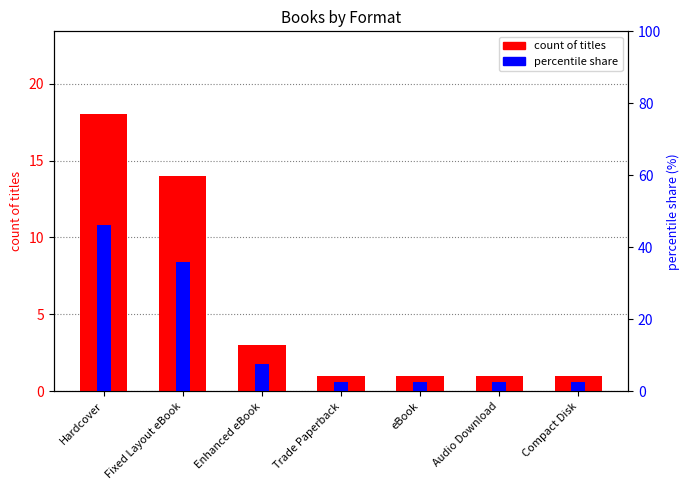

Which category has the lowest value in the percentile share series?

Trade Paperback